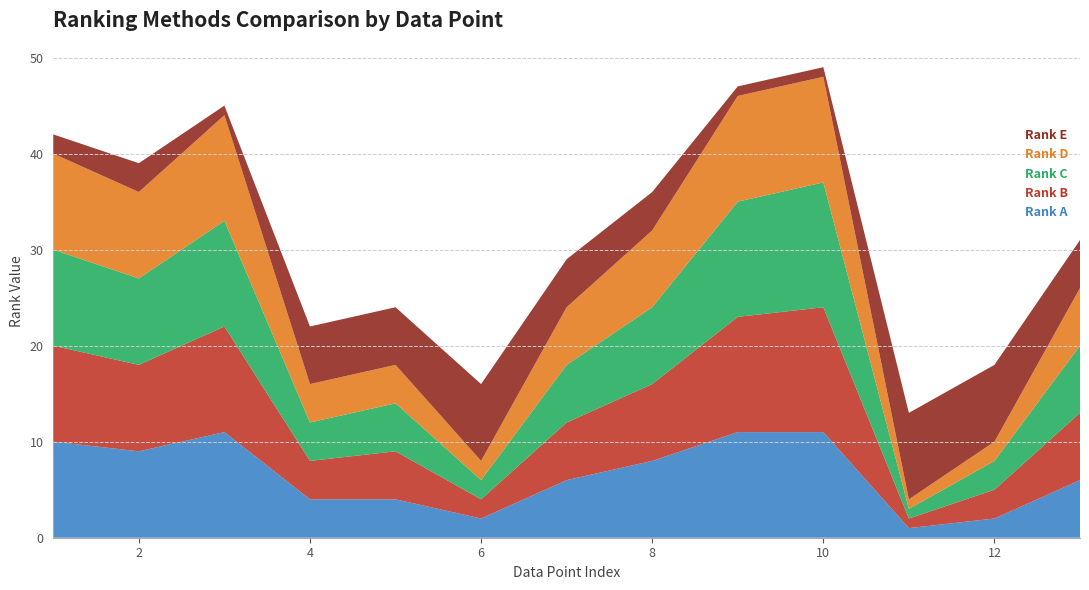

Reading left to right, extract all data points from this chart.

Rank A: 1=10	2=9	3=11	4=4	5=4	6=2	7=6	8=8	9=11	10=11	11=1	12=2	13=6
Rank B: 1=10	2=9	3=11	4=4	5=5	6=2	7=6	8=8	9=12	10=13	11=1	12=3	13=7
Rank C: 1=10	2=9	3=11	4=4	5=5	6=2	7=6	8=8	9=12	10=13	11=1	12=3	13=7
Rank D: 1=10	2=9	3=11	4=4	5=4	6=2	7=6	8=8	9=11	10=11	11=1	12=2	13=6
Rank E: 1=2	2=3	3=1	4=6	5=6	6=8	7=5	8=4	9=1	10=1	11=9	12=8	13=5